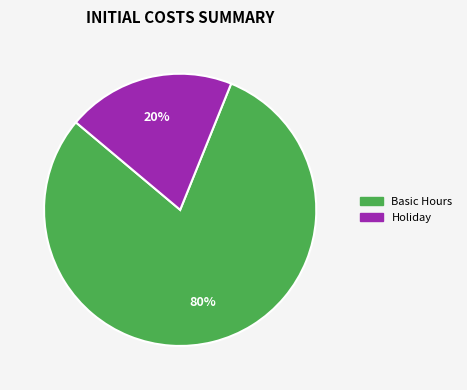

The Basic Hours slice represents 72% of the pie. True or false?

False